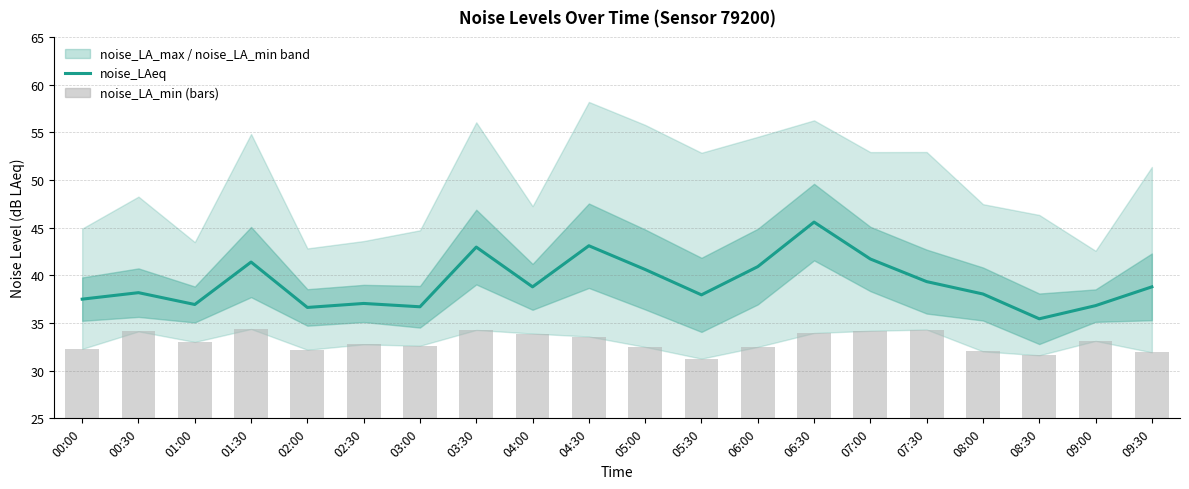

Reading left to right, transcribe all the data shown in this chart.

noise_LAeq: 37.5	38.2	36.9	41.4	36.6	37.0	36.7	43.0	38.8	43.1	40.6	38.0	40.9	45.6	41.7	39.3	38.0	35.4	36.8	38.8
noise_LA_min (bars): 32.3	34.1	33.0	34.4	32.2	32.8	32.6	34.3	33.9	33.6	32.5	31.3	32.5	34.0	34.2	34.3	32.0	31.6	33.1	31.9